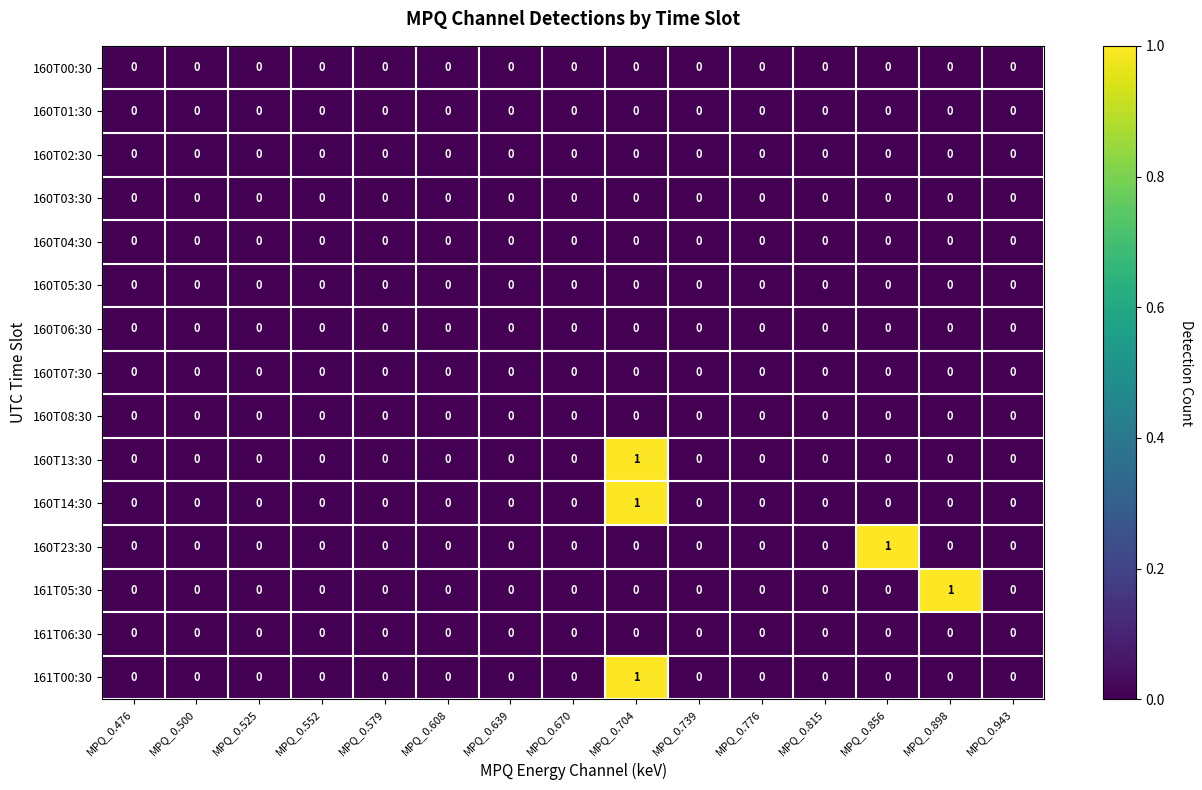

Which series changed the most between MPQ_0.815 and MPQ_0.898?

161T05:30